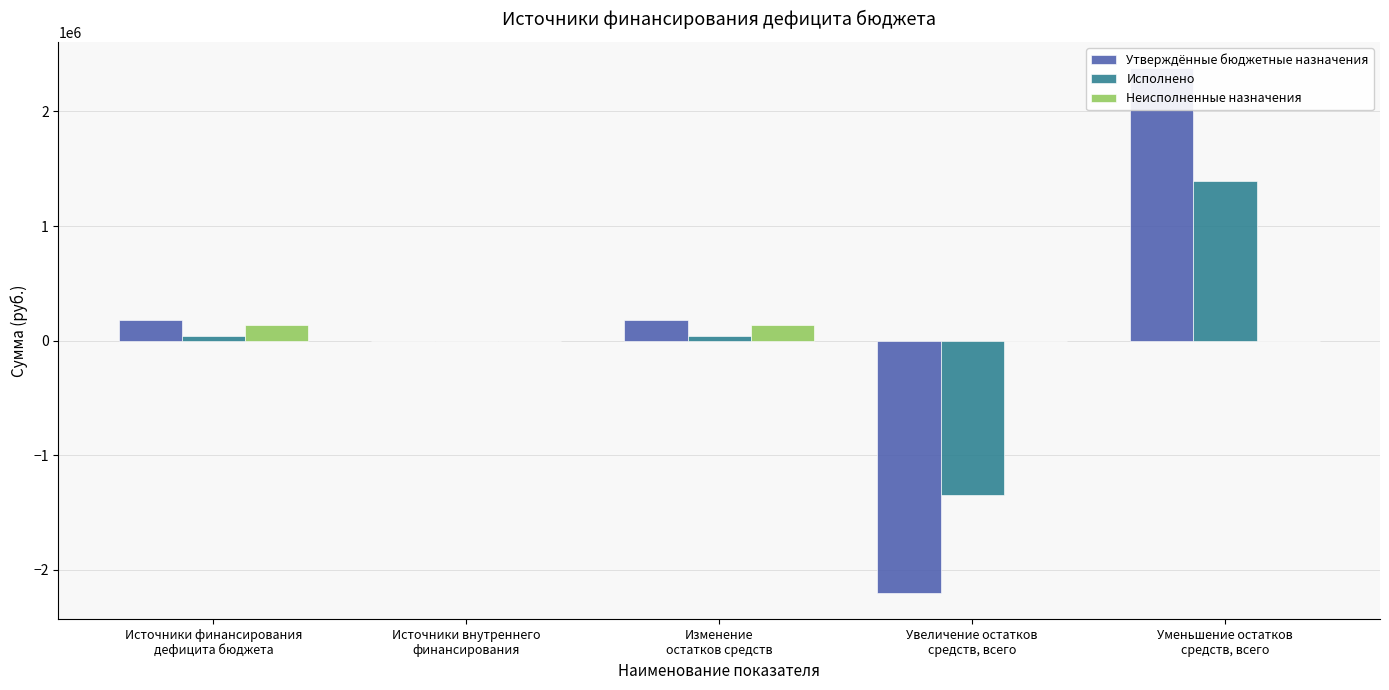

At which label does Утверждённые бюджетные назначения reach its peak?

Уменьшение остатков
средств, всего